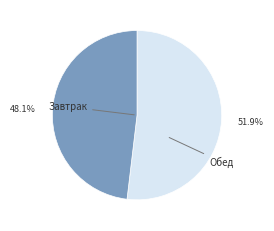

Is there a majority slice in this chart?

Yes